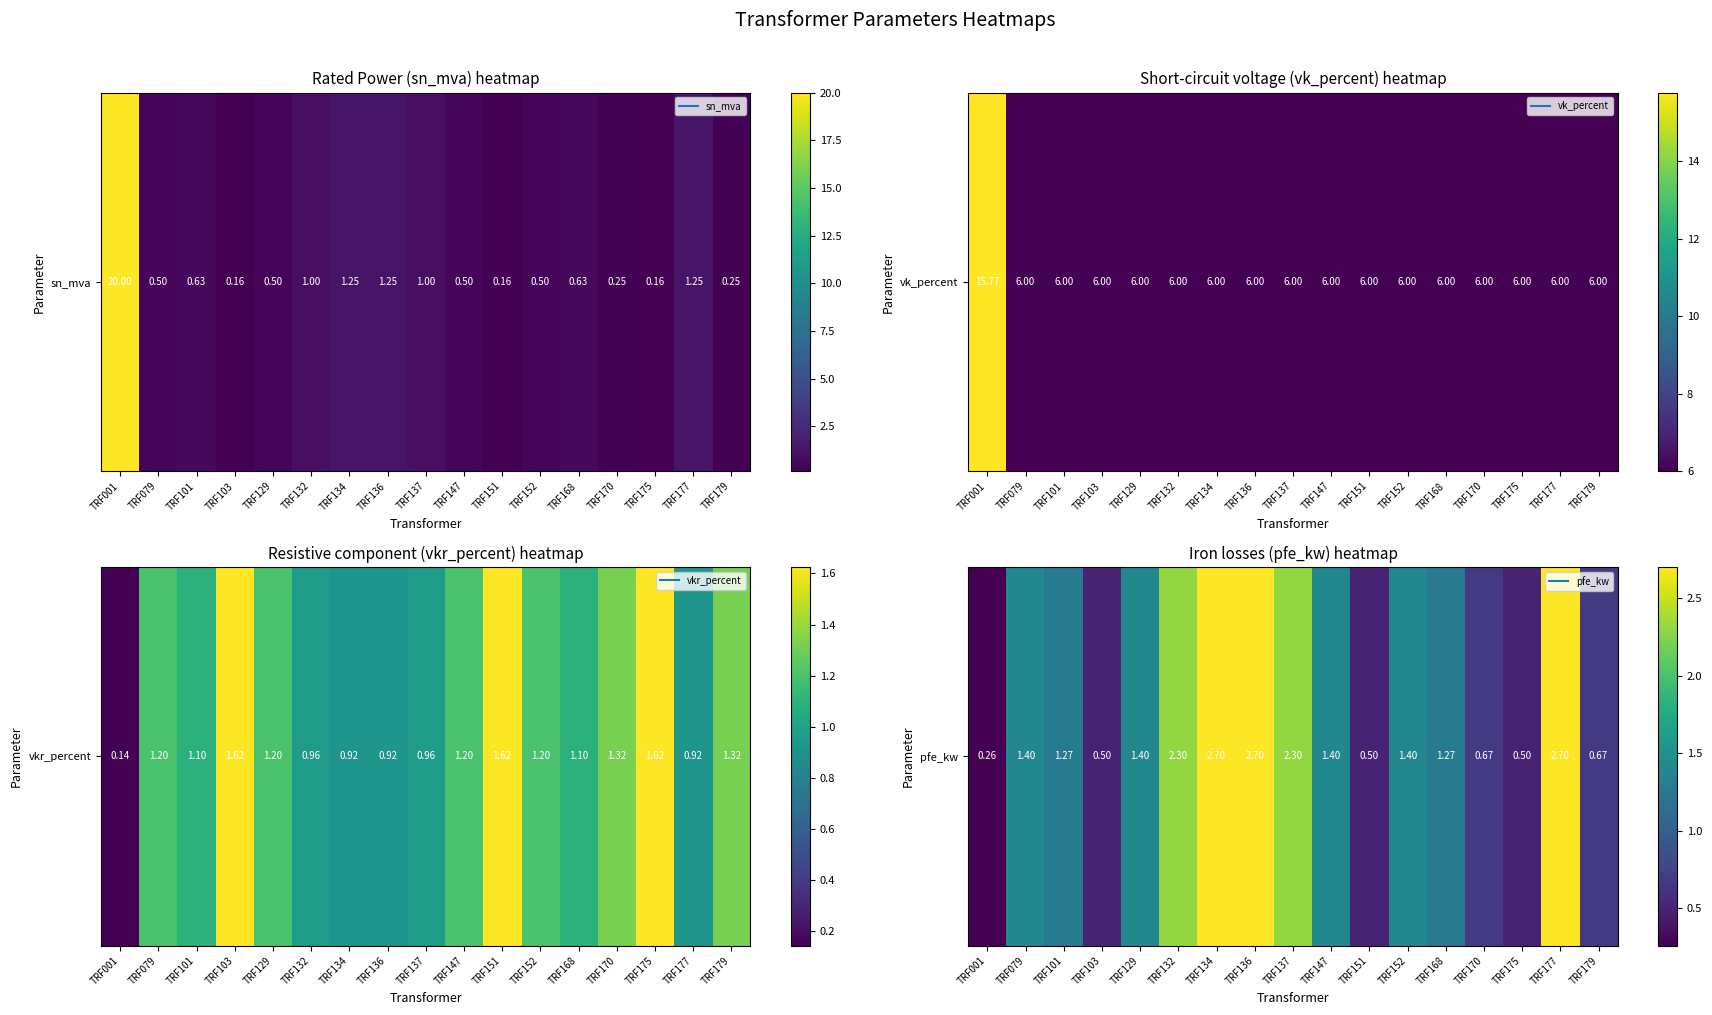

What is the difference between the second highest and second lowest values?

2.2